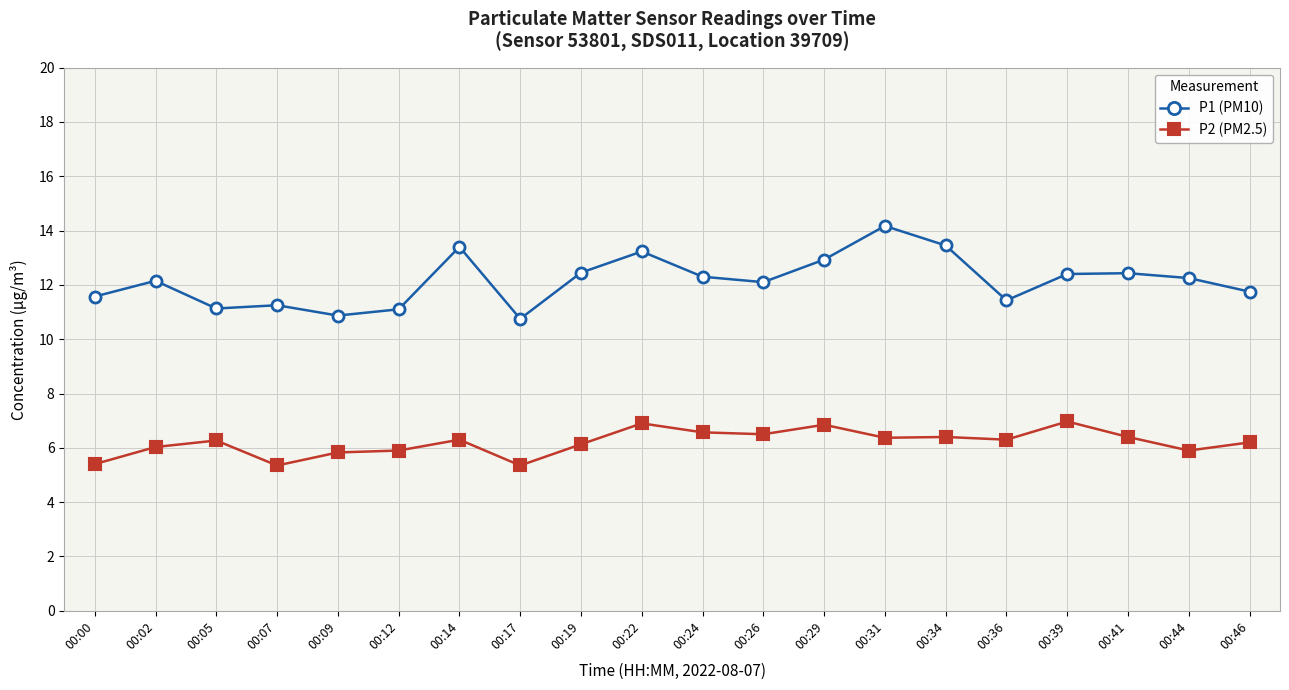

At which category is the sum across all series the highest?

00:31